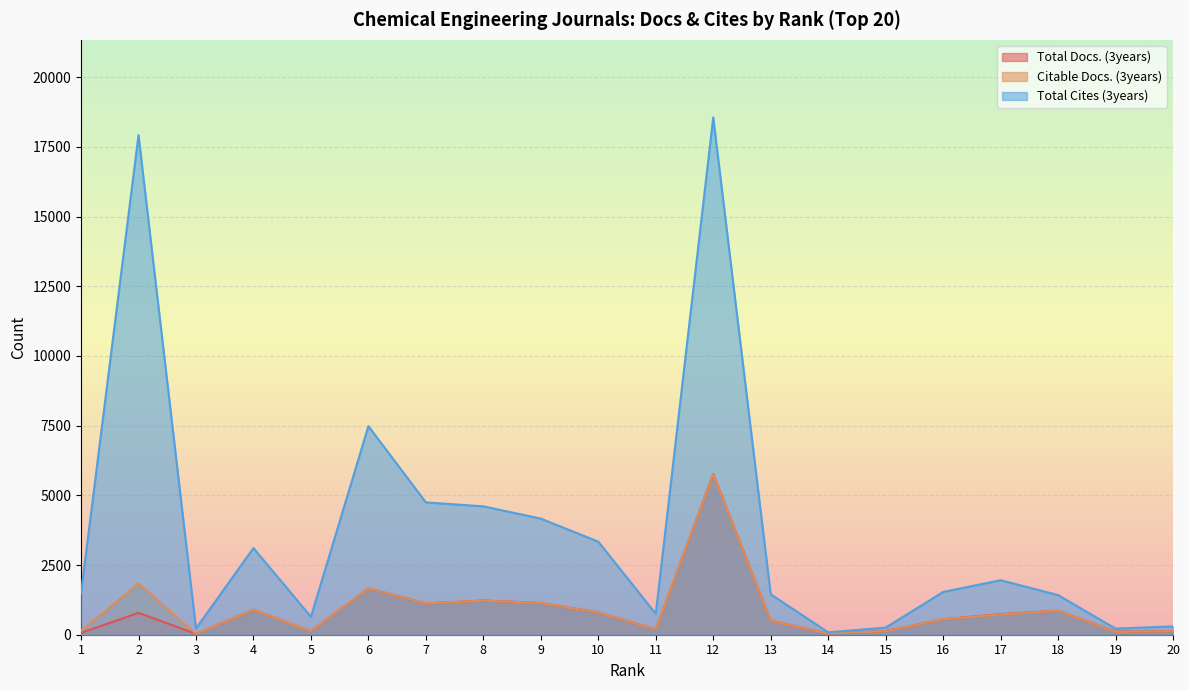

Read the Total Cites (3years) value at 13, to the nearest 50.

1450